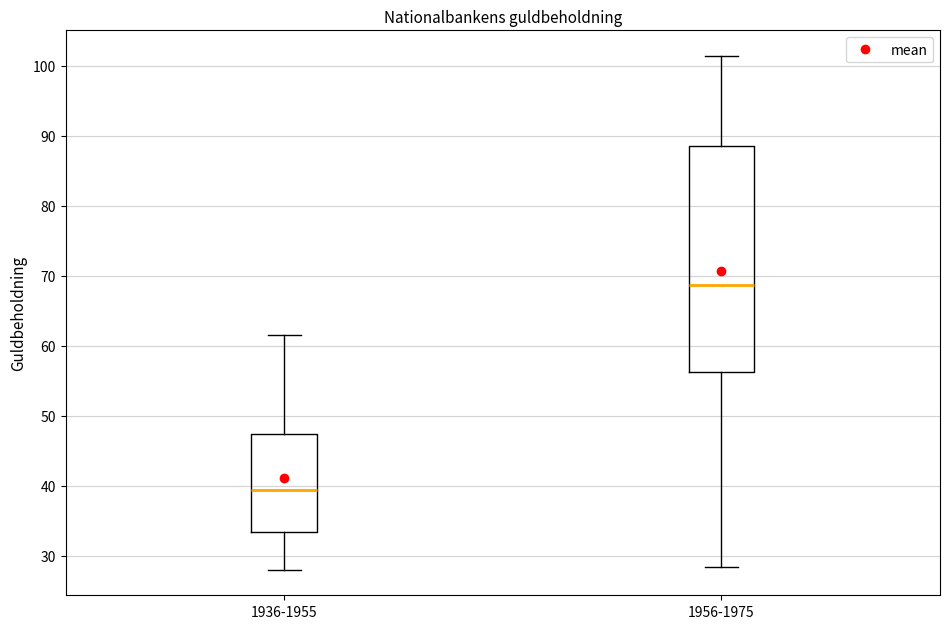

Which box is the tallest, from its lower edge to its upper edge?

1956-1975